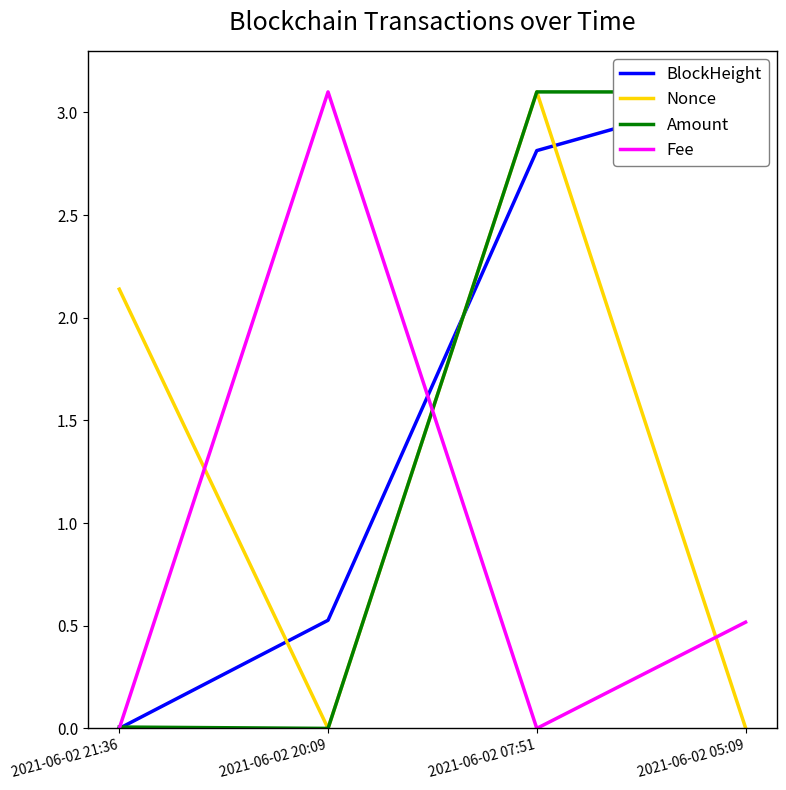

Which series has the widest spread of values?

BlockHeight